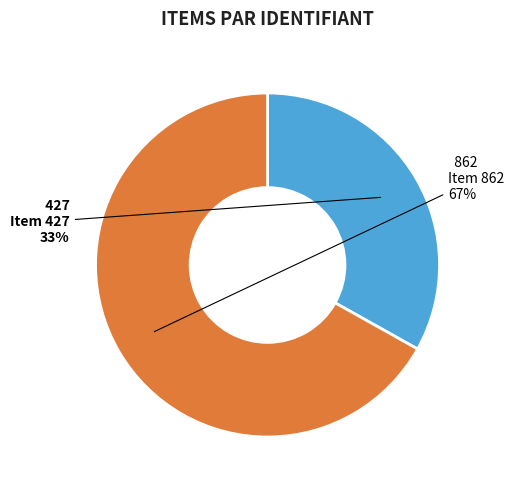

To the nearest percent, what is the combined percentage of Item 427 and Item 862?

100%